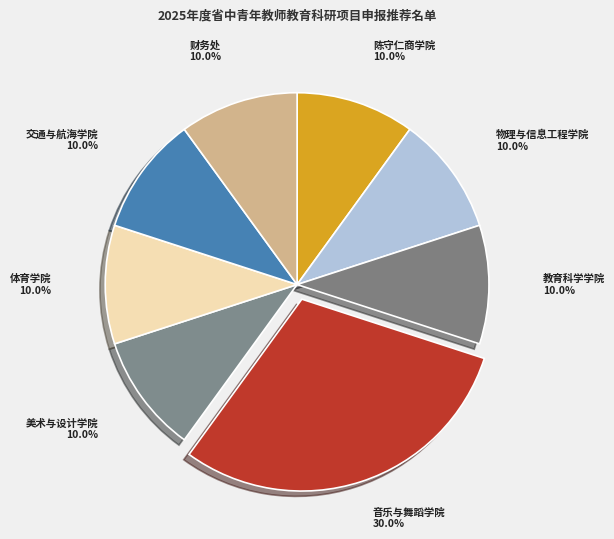

Combined, do 财务处 and 交通与航海学院 account for over 50%?

No